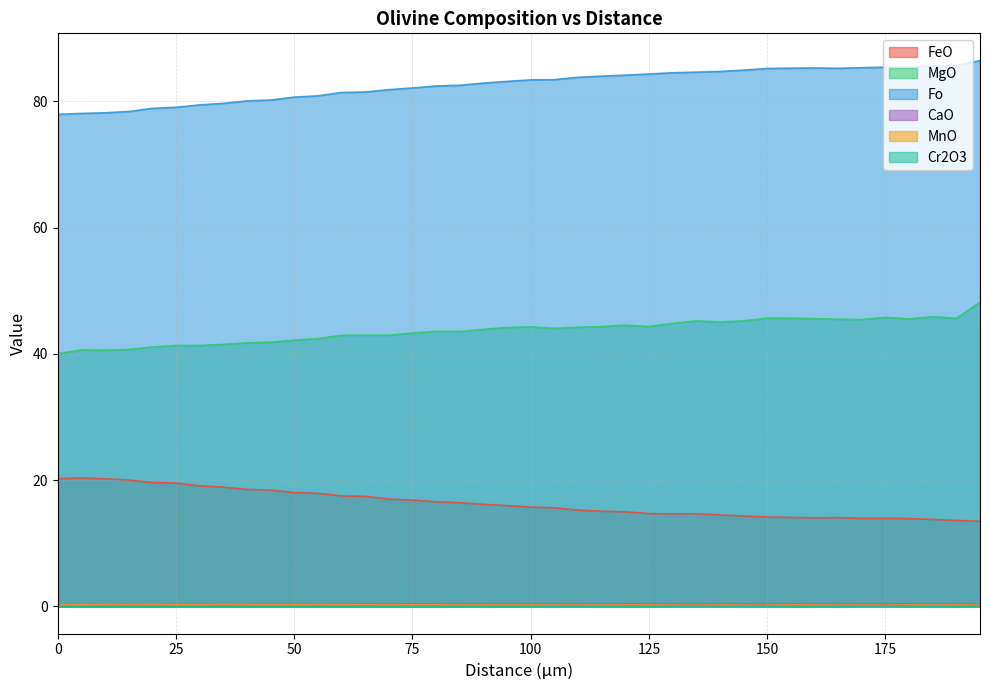

Rank the series by their maximum value, from highest to lowest.

Fo, MgO, FeO, CaO, MnO, Cr2O3